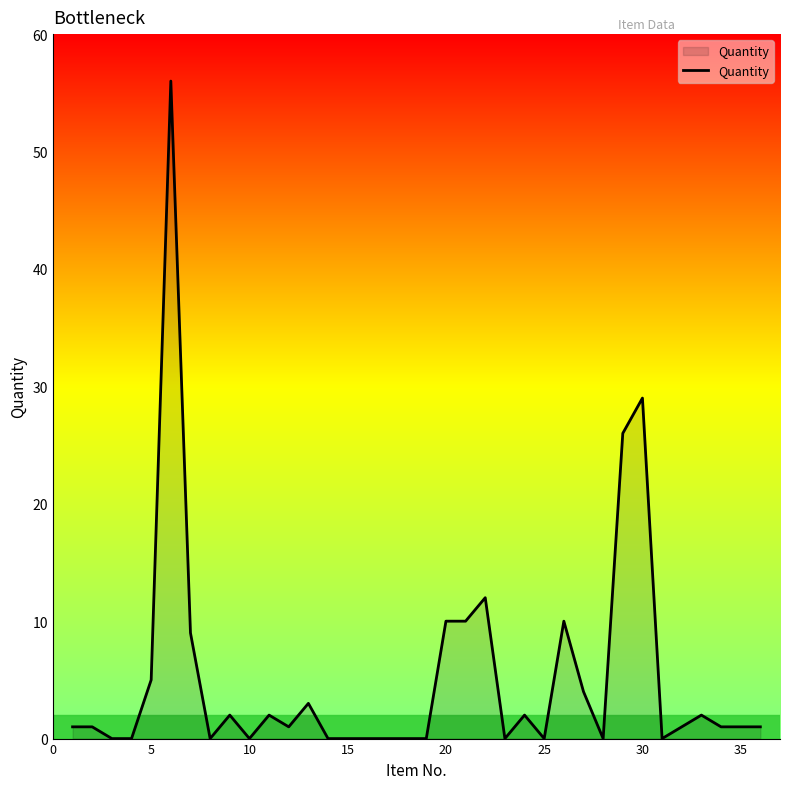

What is the greatest value displayed?

56